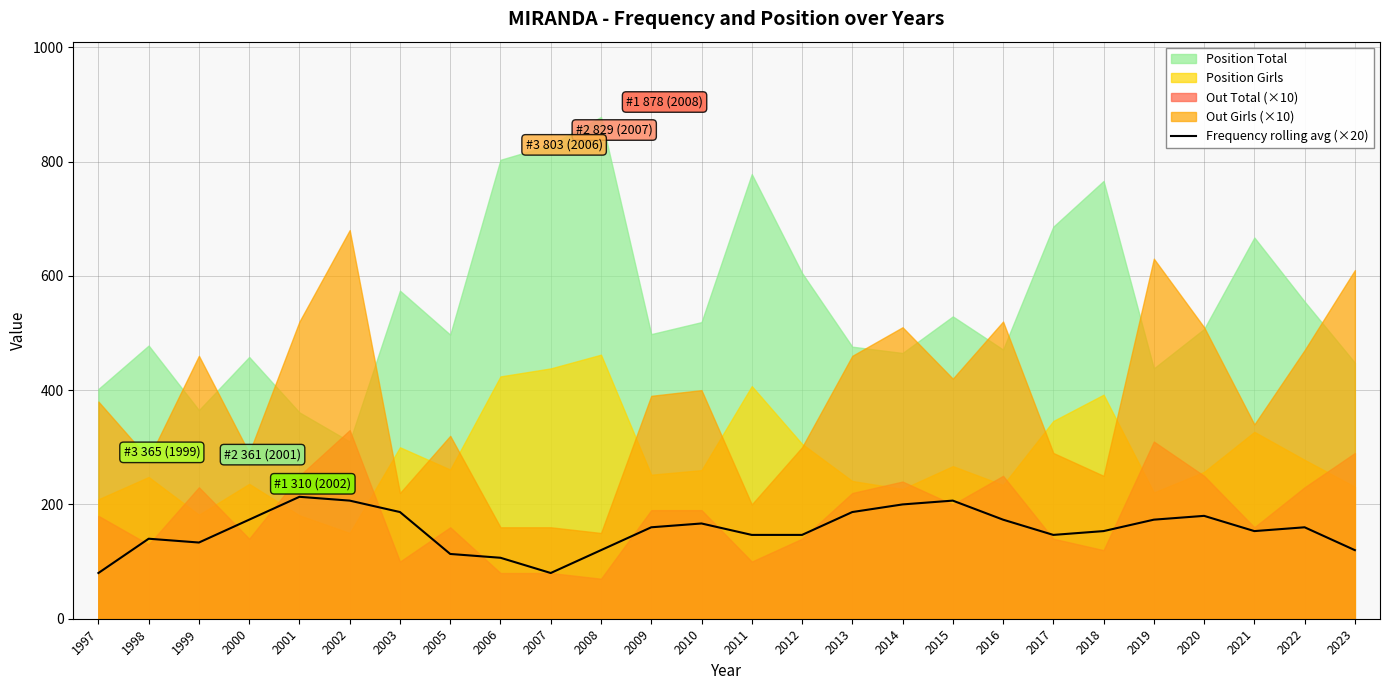

The Frequency rolling avg (×20) series shows 153.3 at 2018. True or false?

True